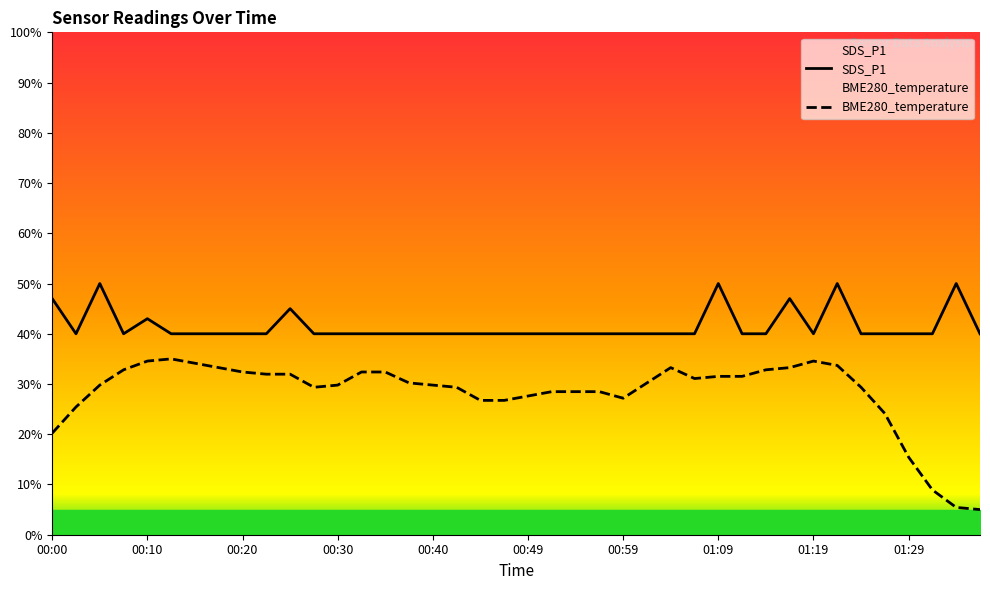

What is the label of the 11th point from the left?

00:25